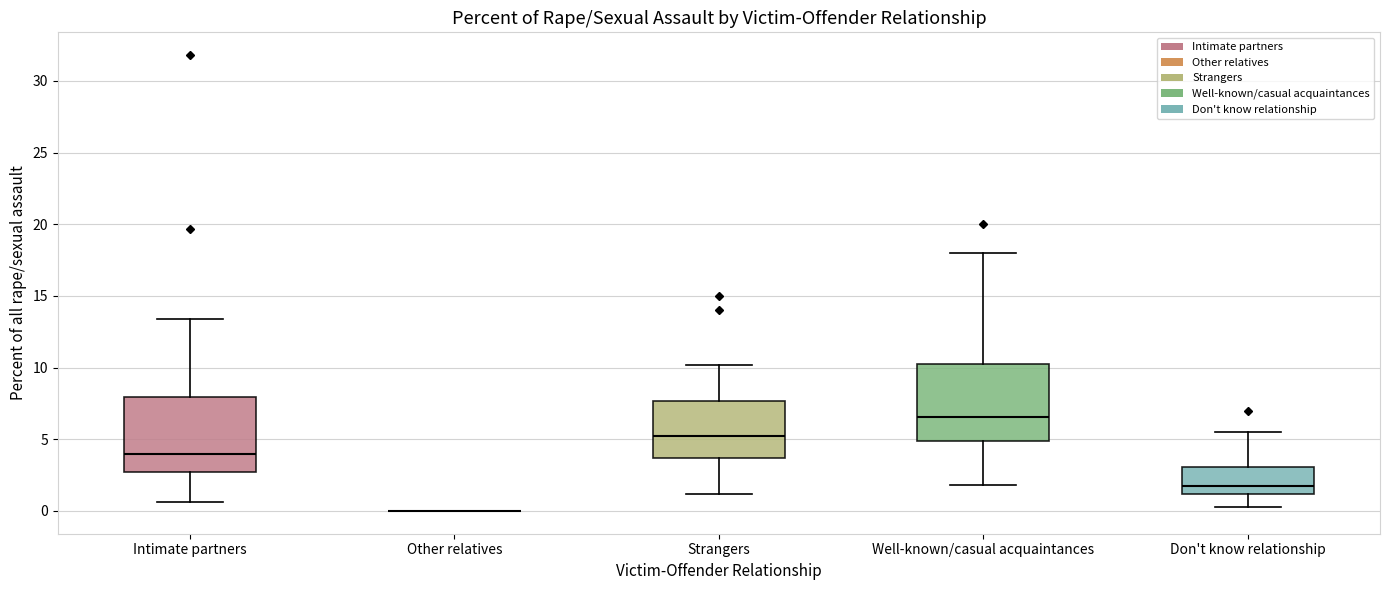

Reading left to right, read every box against the y-axis: the position of its median line, the range the box covers, and the ends of its whiskers. The values are not printed on the chart, so give them approximately, as read against the axis.

Intimate partners: median 4.0, box 2.5 to 8.0, whiskers 0.5 to 13.5
Other relatives: box collapsed to a line at 0.0, whiskers 0.0 to 0.0
Strangers: median 5.5, box 3.5 to 7.5, whiskers 1.0 to 10.0
Well-known/casual acquaintances: median 6.5, box 5.0 to 10.5, whiskers 2.0 to 18.0
Don't know relationship: median 2.0, box 1.0 to 3.0, whiskers 0.5 to 5.5